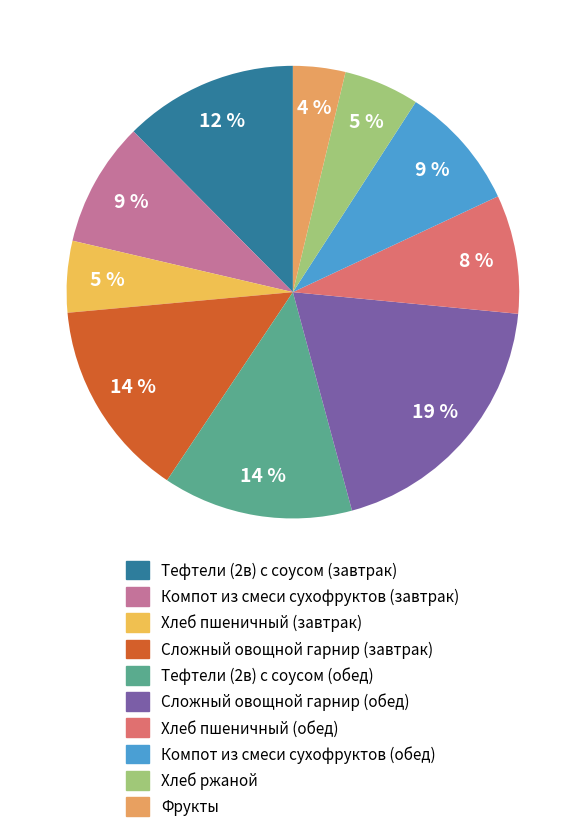

Is it true that Хлеб пшеничный (завтрак) is 5% of the pie?

True